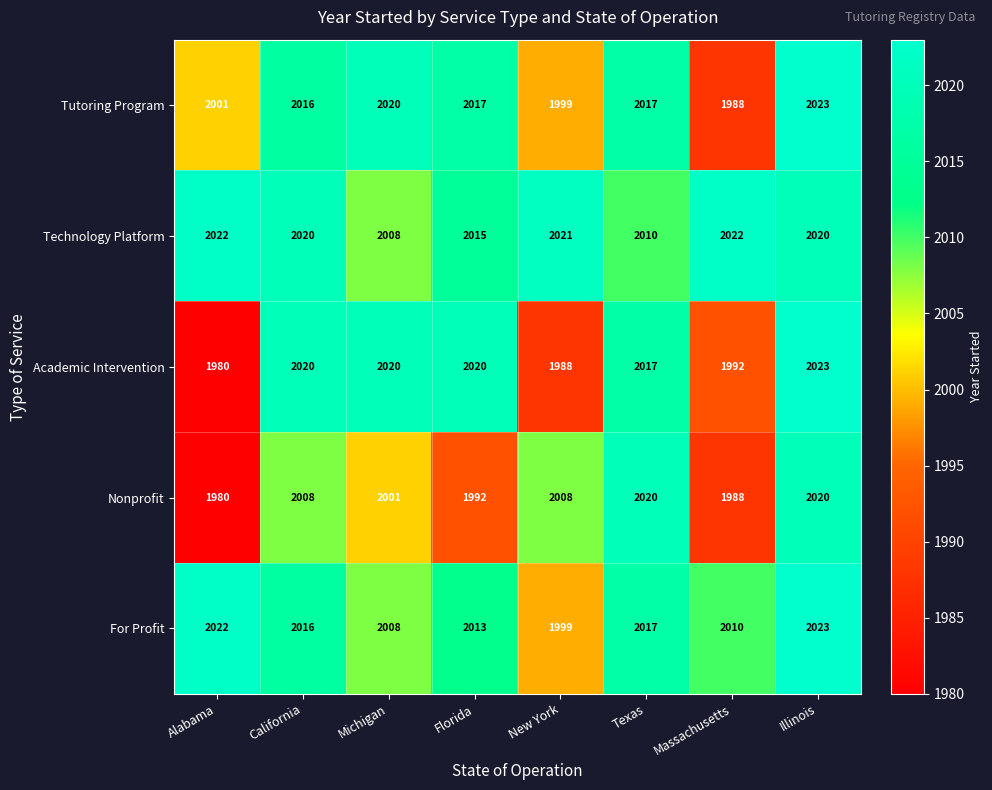

How many distinct data groups are displayed?

5